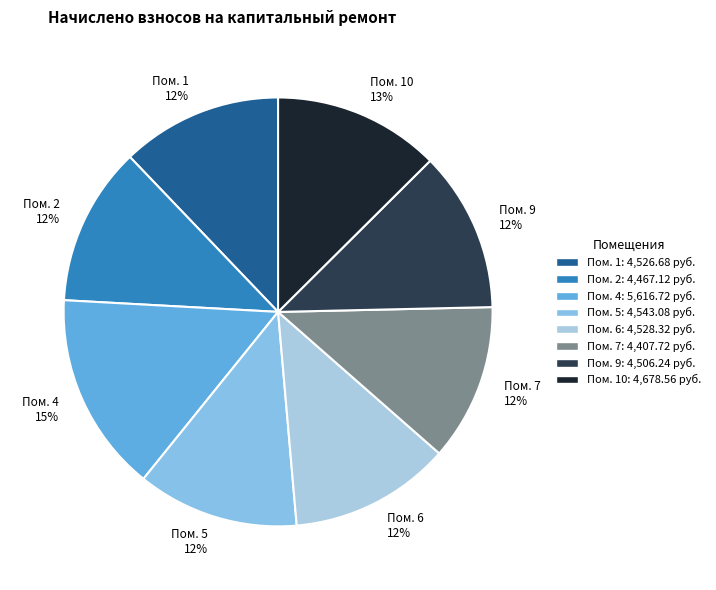

To the nearest percent, what is the combined percentage of Пом. 4 15% and Пом. 1 12%?

27%